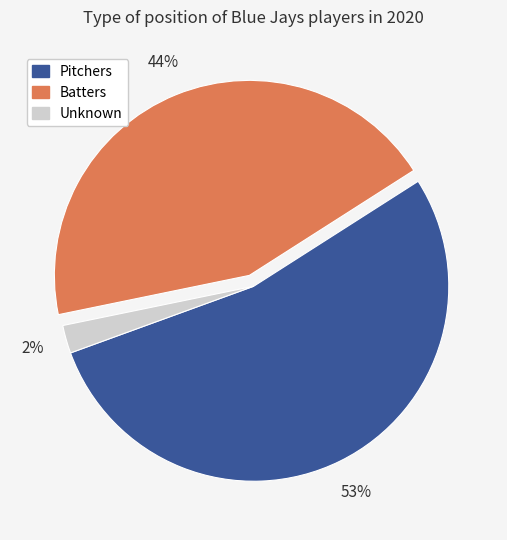

To the nearest percent, what is the average slice percentage?

33%